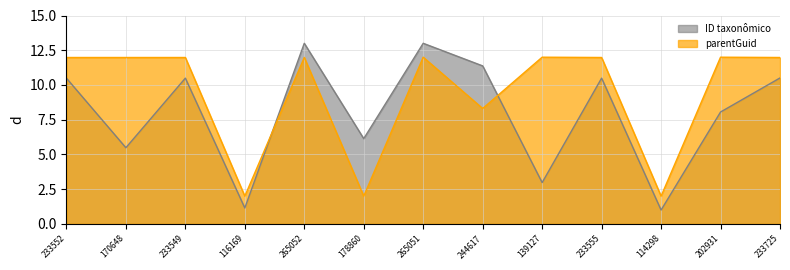

True or false: ID taxonômico and parentGuid cross at least once.

True